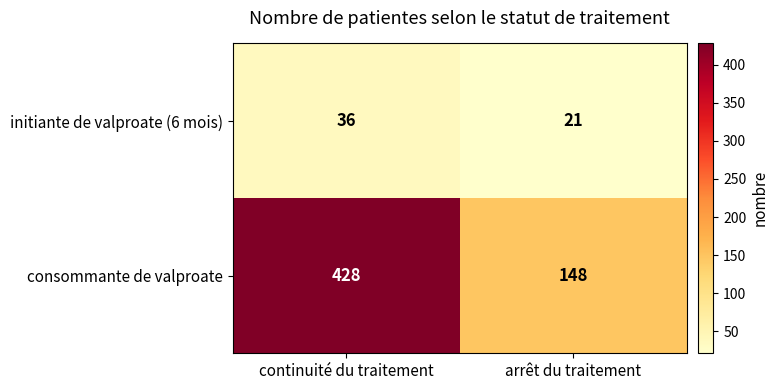

Reading left to right, list all the values displayed in this chart.

initiante de valproate (6 mois): 36	21
consommante de valproate: 428	148